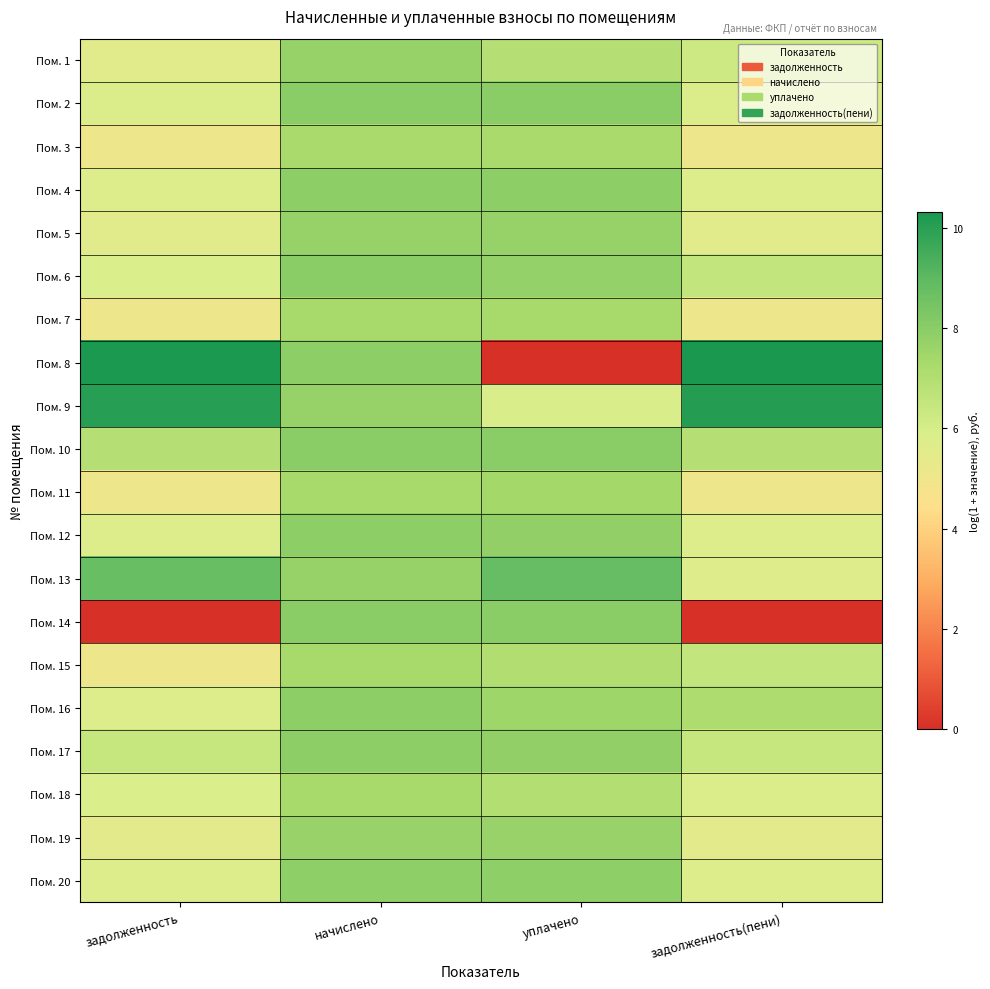

Reading left to right, what are all the values shown in this chart?

Пом. 1: задолженность=5.5	начислено=7.7	уплачено=6.9	задолженность(пени)=6.2
Пом. 2: задолженность=5.8	начислено=8.0	уплачено=8.0	задолженность(пени)=5.8
Пом. 3: задолженность=5.1	начислено=7.3	уплачено=7.3	задолженность(пени)=5.1
Пом. 4: задолженность=5.7	начислено=7.9	уплачено=7.9	задолженность(пени)=5.7
Пом. 5: задолженность=5.5	начислено=7.7	уплачено=7.7	задолженность(пени)=5.5
Пом. 6: задолженность=5.8	начислено=8.0	уплачено=7.8	задолженность(пени)=6.5
Пом. 7: задолженность=5.1	начислено=7.3	уплачено=7.3	задолженность(пени)=5.1
Пом. 8: задолженность=10.3	начислено=7.9	уплачено=0.0	задолженность(пени)=10.3
Пом. 9: задолженность=10.1	начислено=7.7	уплачено=5.9	задолженность(пени)=10.1
Пом. 10: задолженность=6.9	начислено=8.0	уплачено=8.0	задолженность(пени)=6.9
Пом. 11: задолженность=5.1	начислено=7.3	уплачено=7.4	задолженность(пени)=5.1
Пом. 12: задолженность=5.7	начислено=7.9	уплачено=7.8	задолженность(пени)=5.7
Пом. 13: задолженность=8.8	начислено=7.7	уплачено=8.8	задолженность(пени)=5.6
Пом. 14: задолженность=0.0	начислено=8.0	уплачено=8.0	задолженность(пени)=0.0
Пом. 15: задолженность=5.1	начислено=7.3	уплачено=7.0	задолженность(пени)=6.5
Пом. 16: задолженность=5.7	начислено=7.9	уплачено=7.5	задолженность(пени)=7.1
Пом. 17: задолженность=6.4	начислено=7.9	уплачено=7.8	задолженность(пени)=6.4
Пом. 18: задолженность=5.8	начислено=7.3	уплачено=7.0	задолженность(пени)=5.8
Пом. 19: задолженность=5.5	начислено=7.7	уплачено=7.7	задолженность(пени)=5.5
Пом. 20: задолженность=5.7	начислено=7.9	уплачено=7.9	задолженность(пени)=5.7